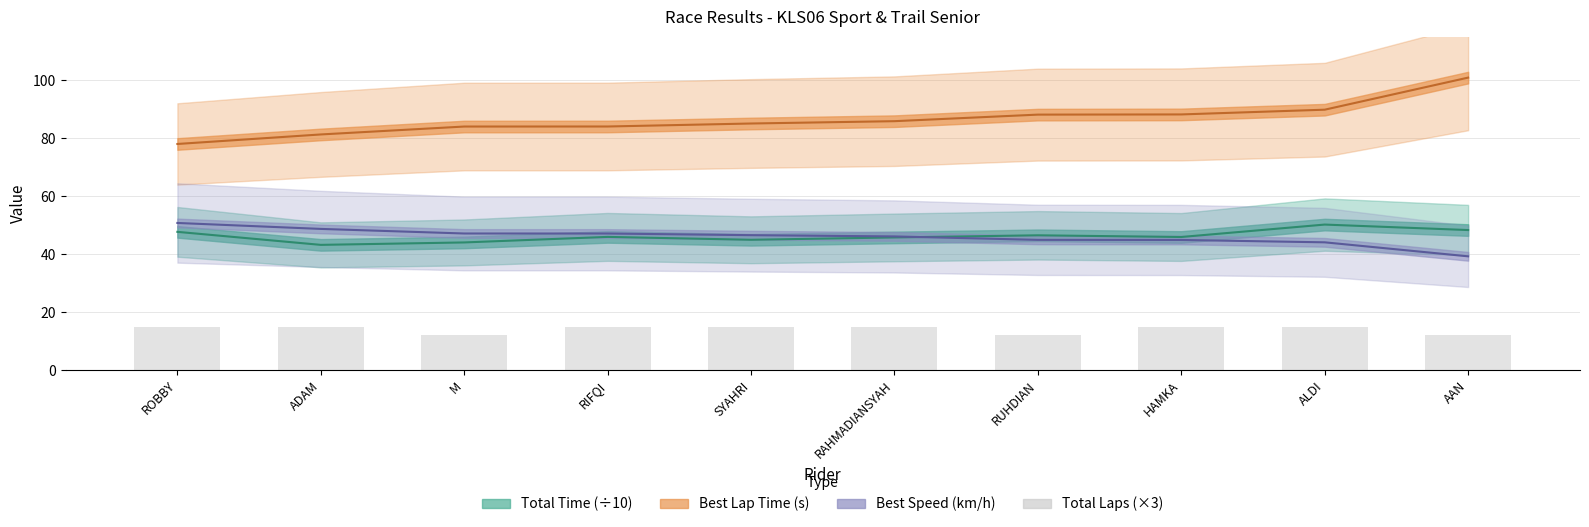

At which label does Total Time (÷10) first exceed 45?

ROBBY